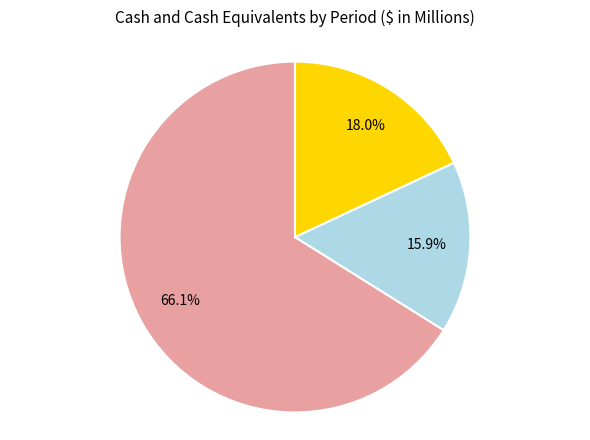

Is there any slice that represents more than half of the pie?

Yes